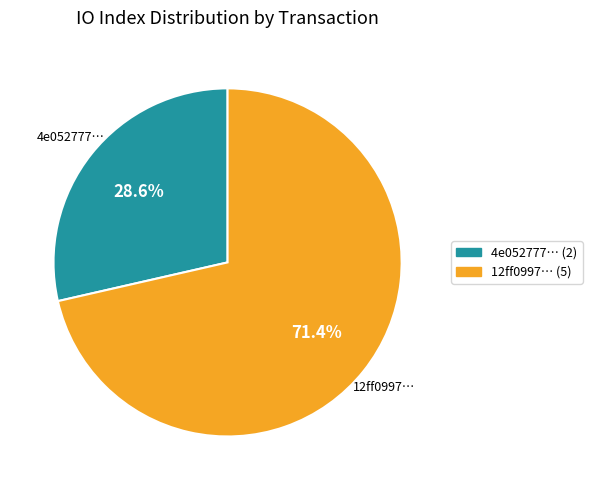

Is there a majority slice in this chart?

Yes